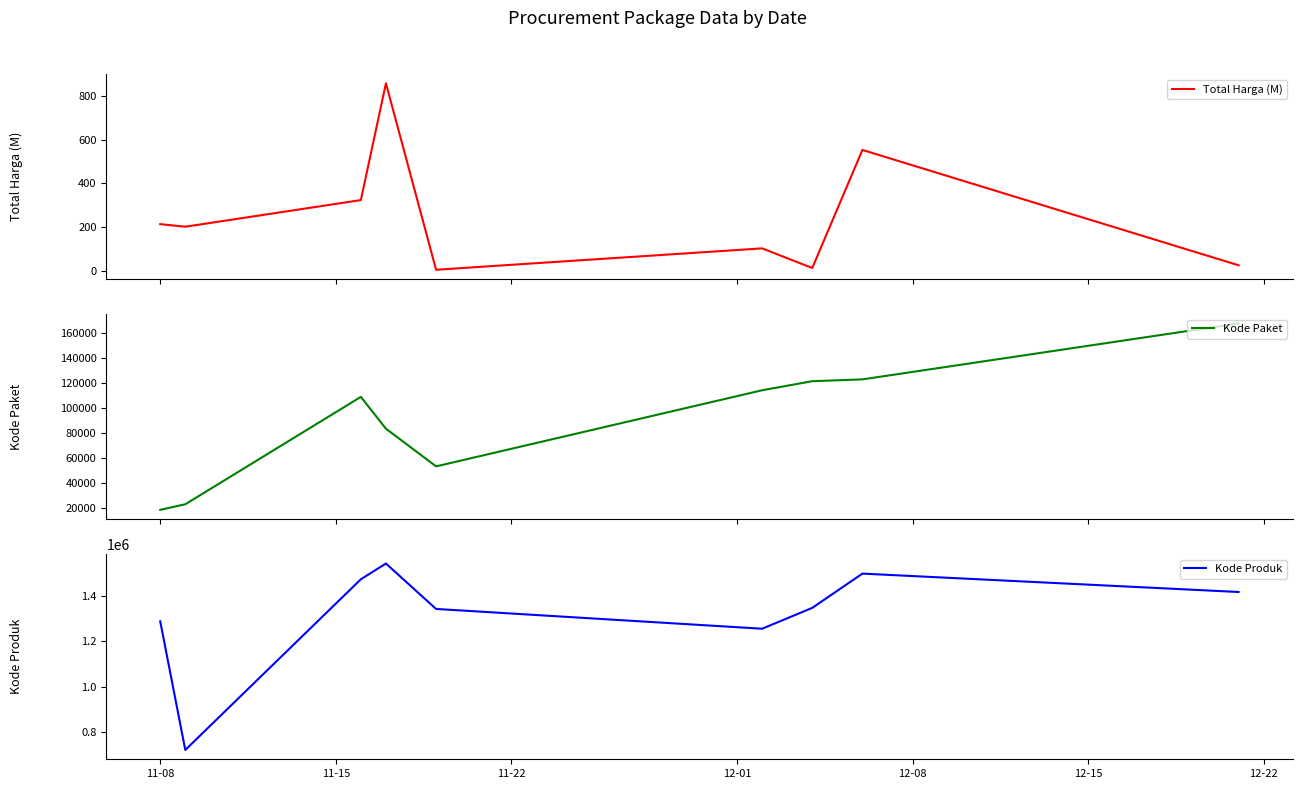

What is the minimum value for Kode Paket?

18691